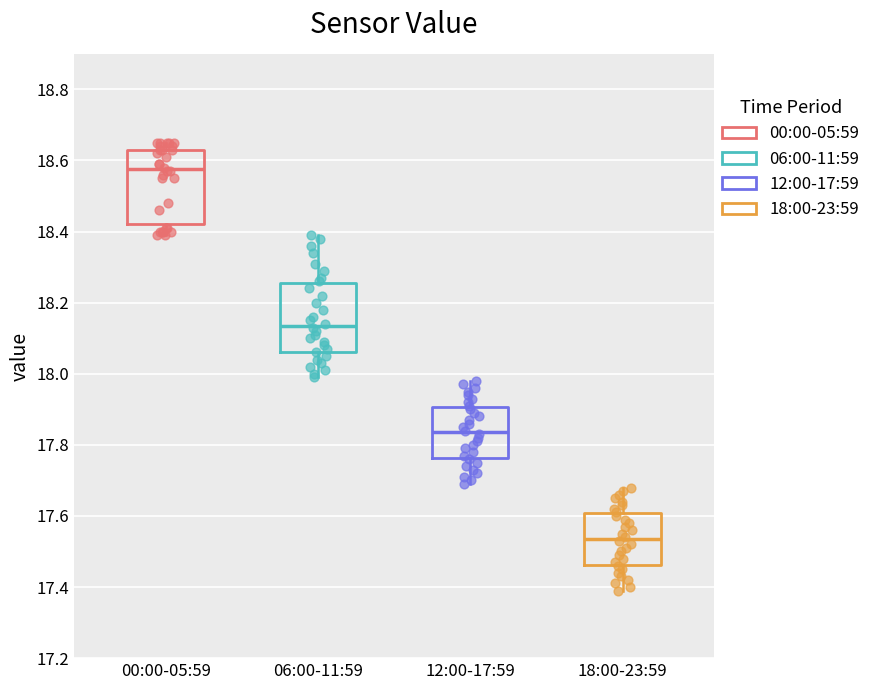

Which box has the highest median line?

00:00-05:59